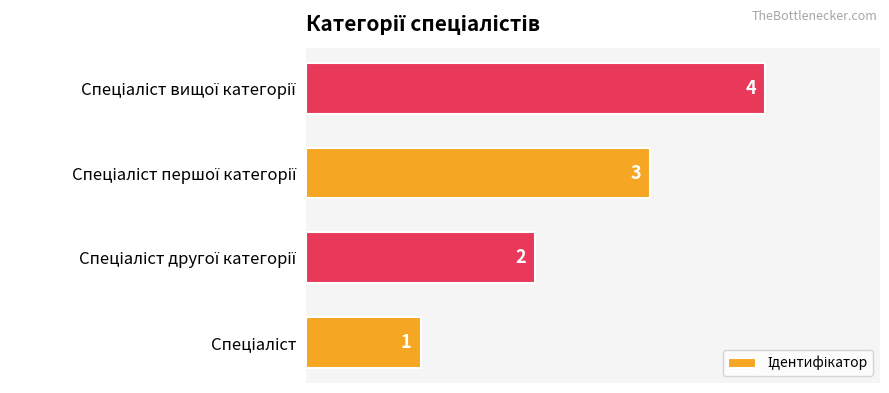

What is the difference between the maximum and minimum values?

3